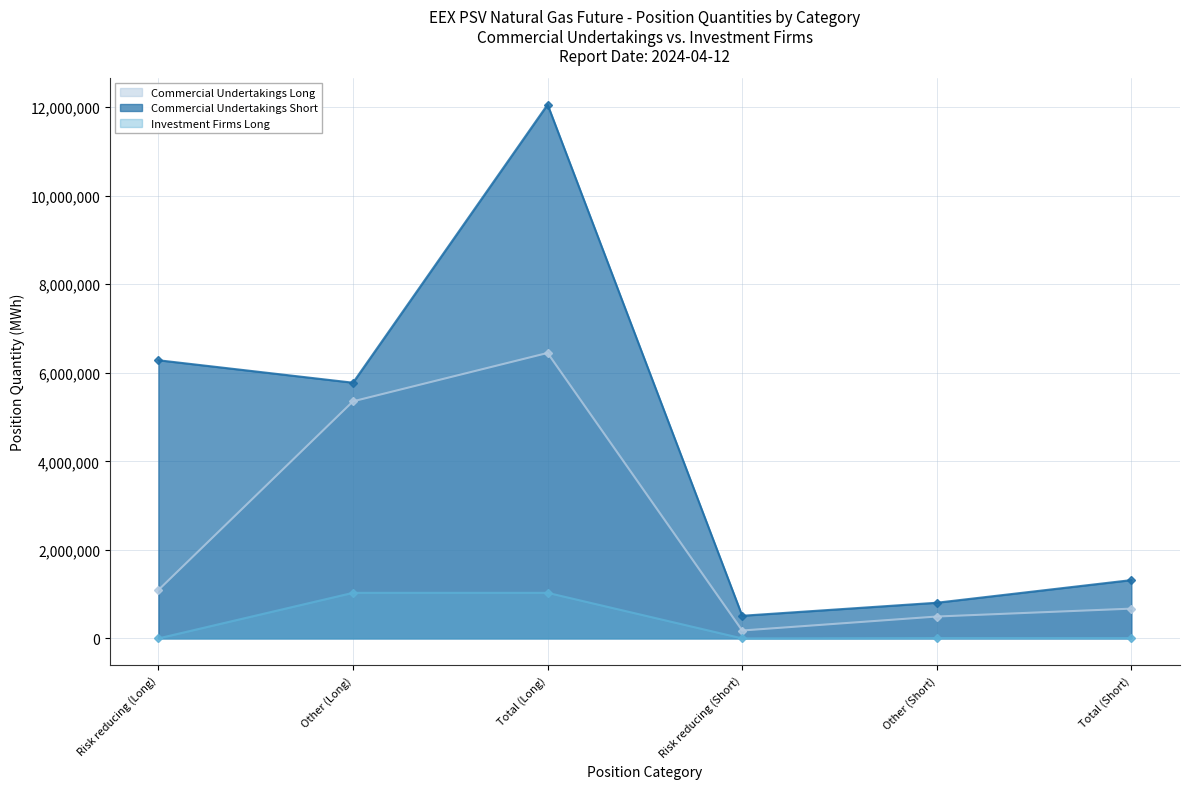

What are all the series names shown in the legend?

Commercial Undertakings Long, Commercial Undertakings Short, Investment Firms Long